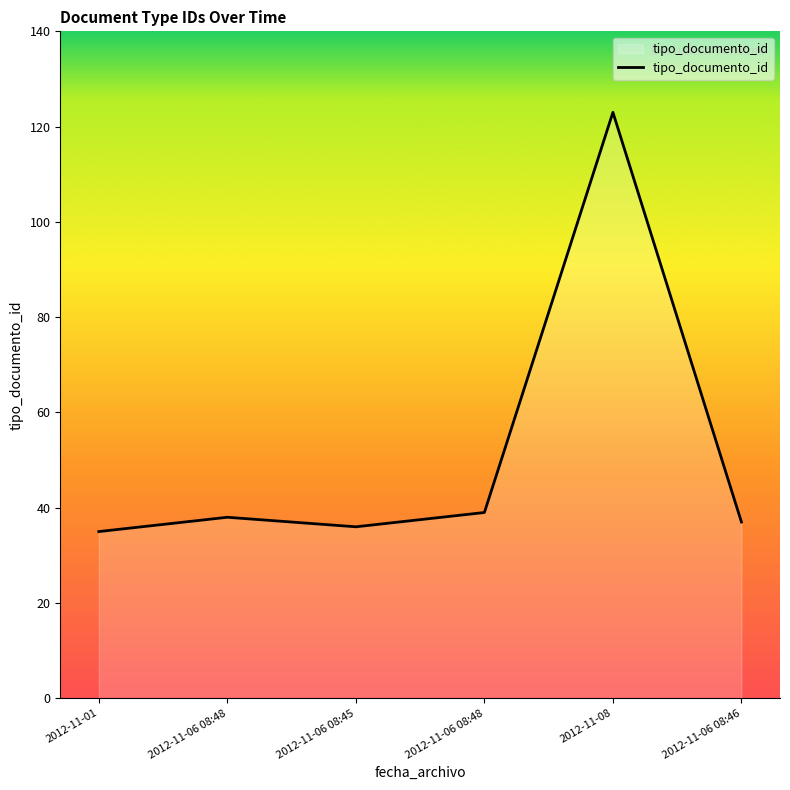

Is this an area chart (filled region under the line)?

Yes